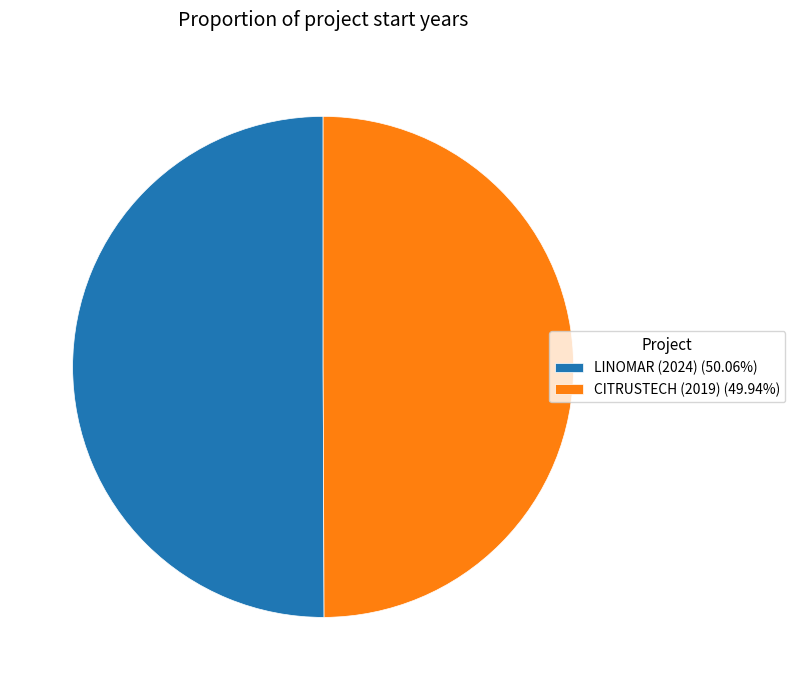

The LINOMAR (2024) slice represents 50% of the pie. True or false?

True